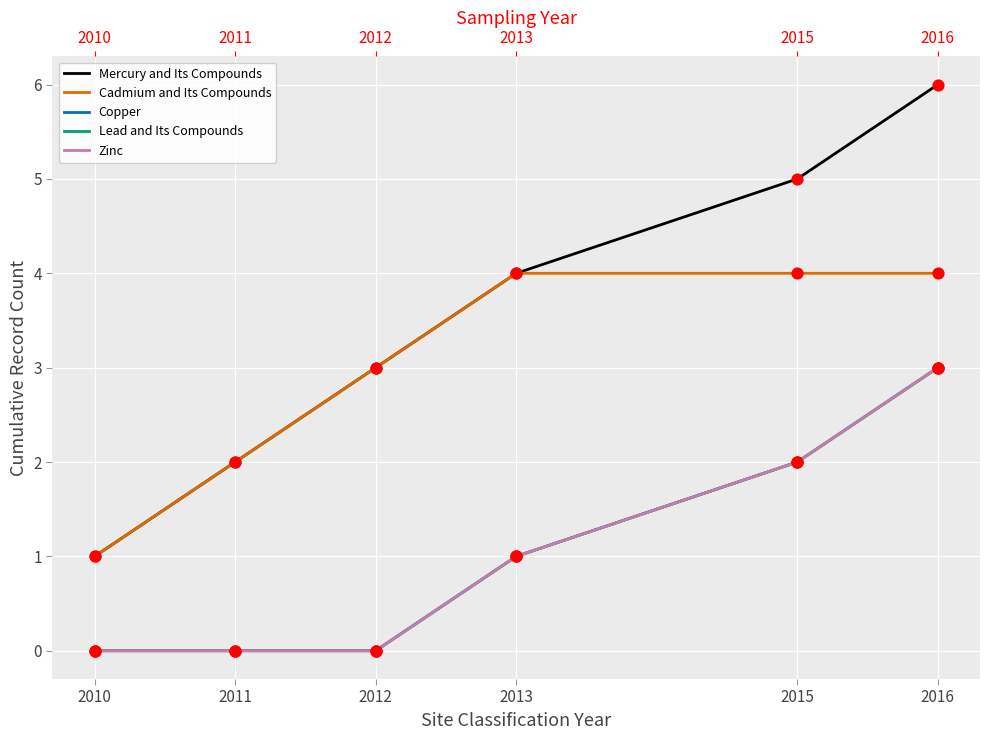

Which series reaches the maximum Y coordinate?

Mercury and Its Compounds